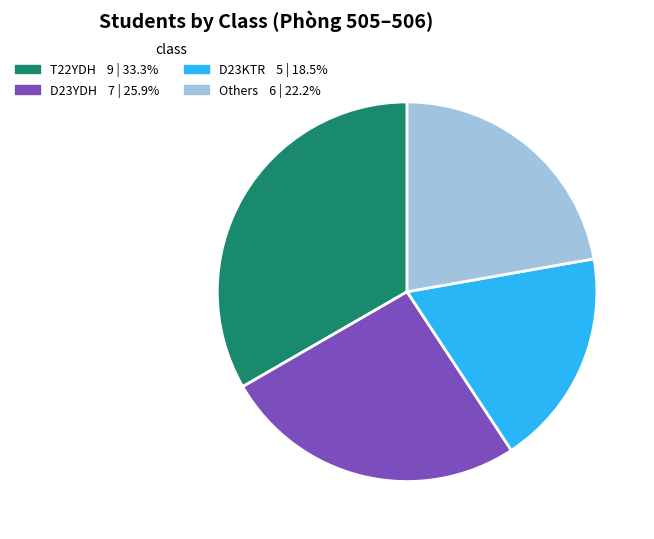

Does any single category account for the majority?

No